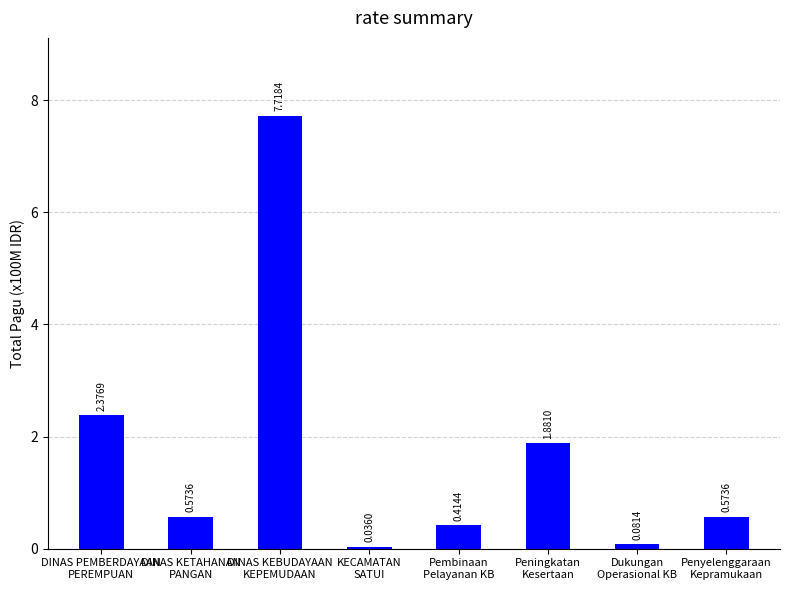

What is the sum of the values at DINAS KETAHANAN
PANGAN and Penyelenggaraan
Kepramukaan?

1.1